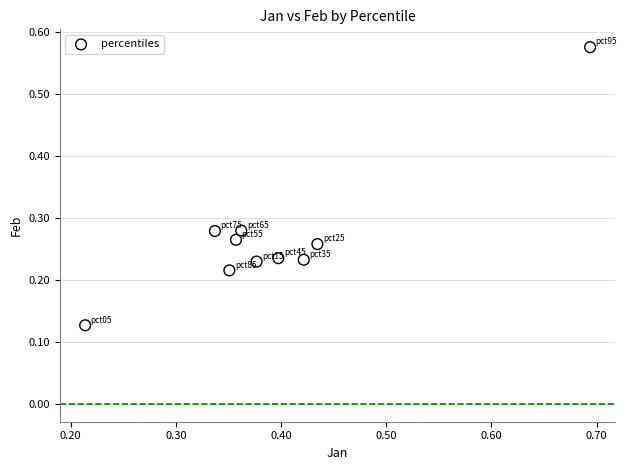

What is the range of X values (max minus min)?

0.5